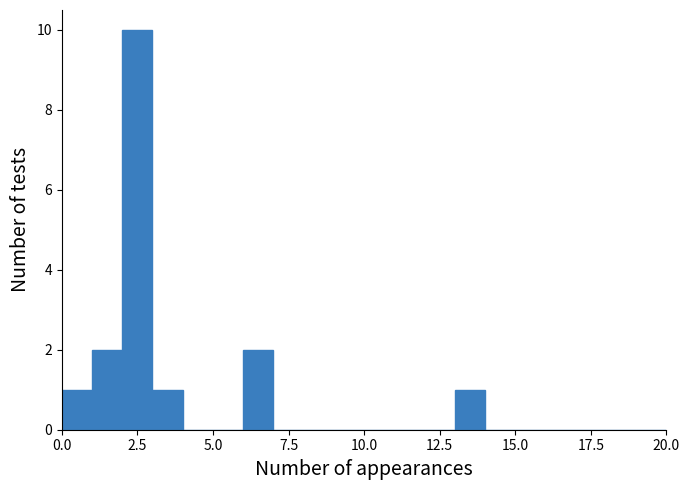

Around what value on the x-axis is the tallest bar? Give the approximate position of its centre, as read against the axis.

2.5